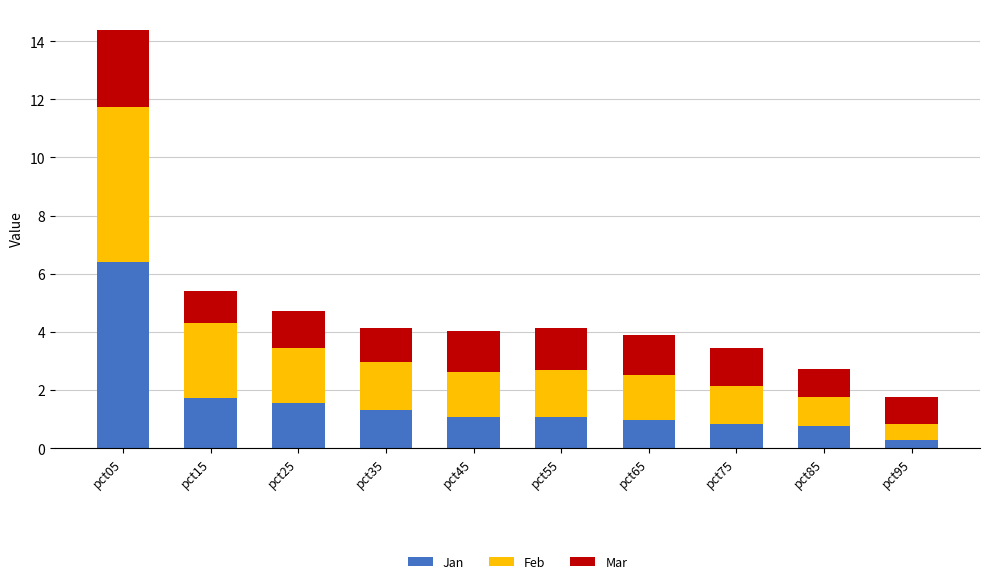

What is the total value across all series at pct05?

14.4